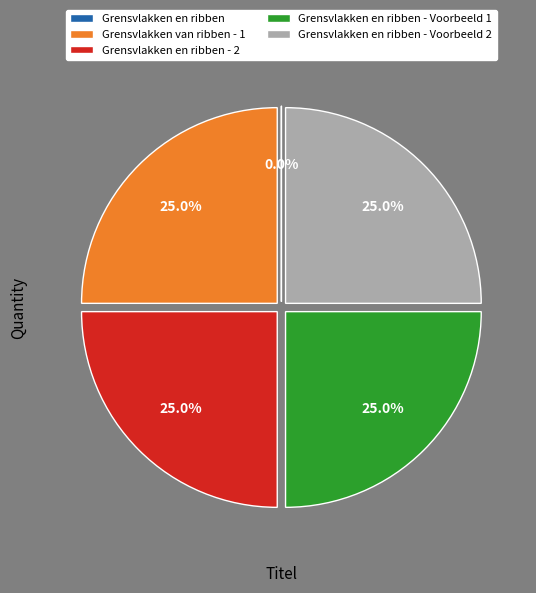

What portion of the pie excludes Grensvlakken van ribben - 1?

75.0%